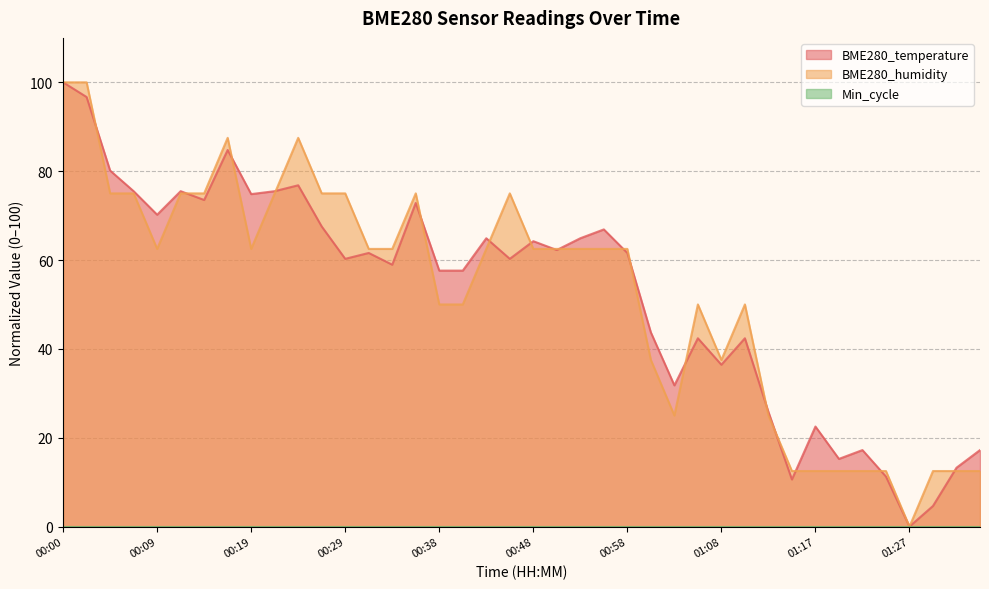

Which series changed the most between 00:14 and 01:00?

BME280_humidity